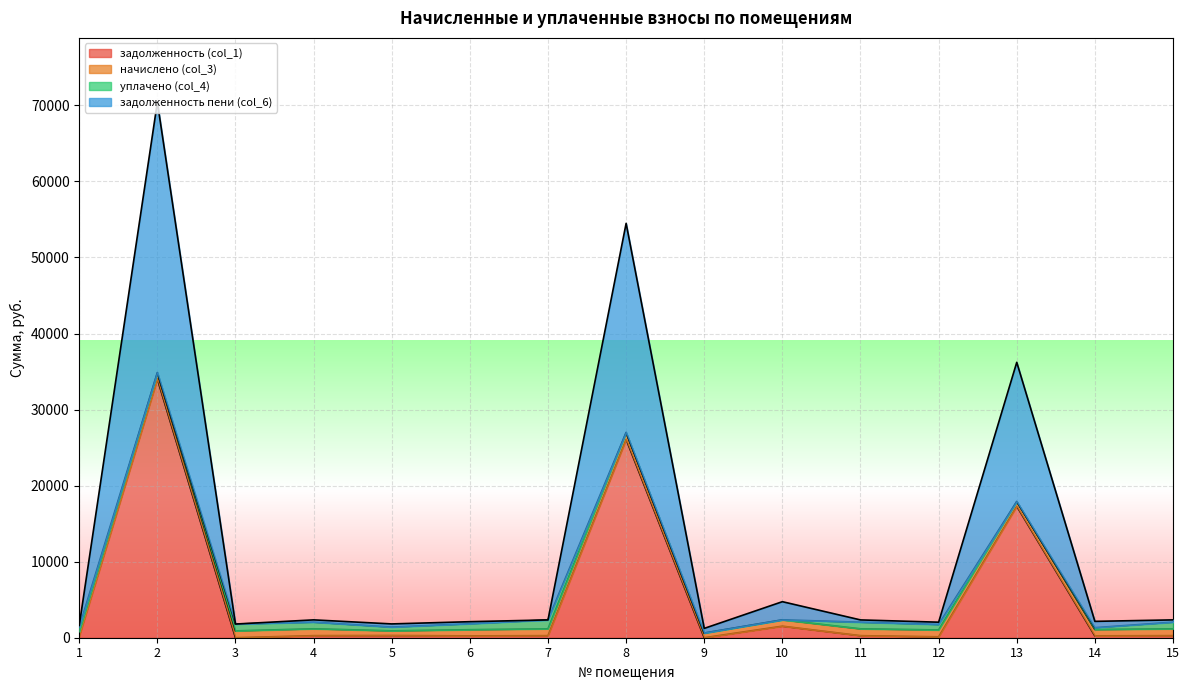

True or false: задолженность пени (col_6) has a value of 693.0 at 3.

False